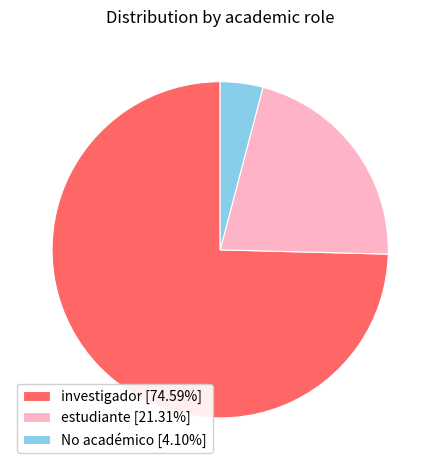

Count the number of slices in the pie.

3